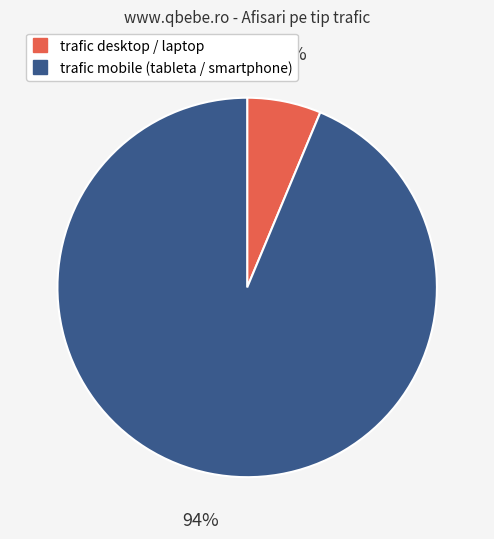

The trafic mobile (tableta / smartphone) slice represents 85% of the pie. True or false?

False